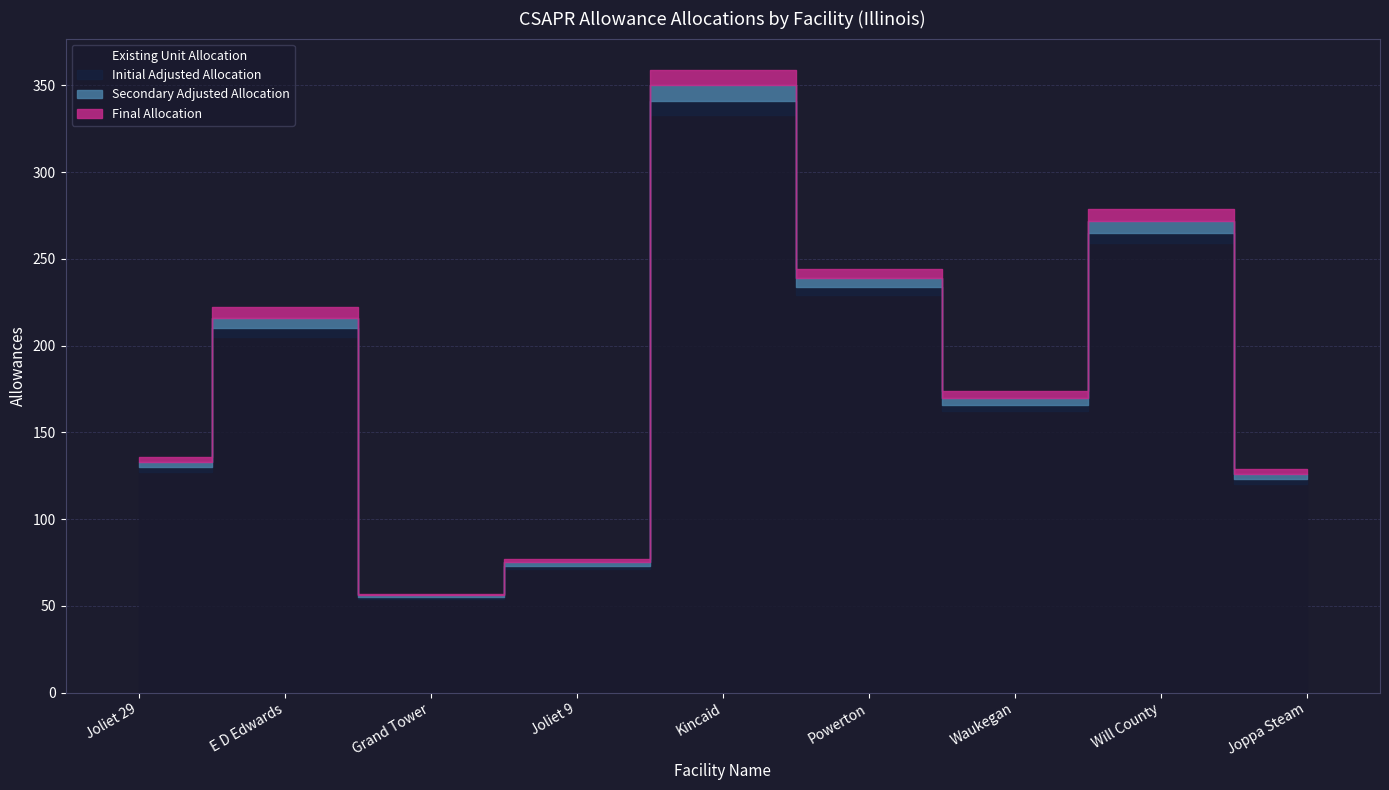

True or false: Final Allocation and Initial Adjusted Allocation cross at least once.

False